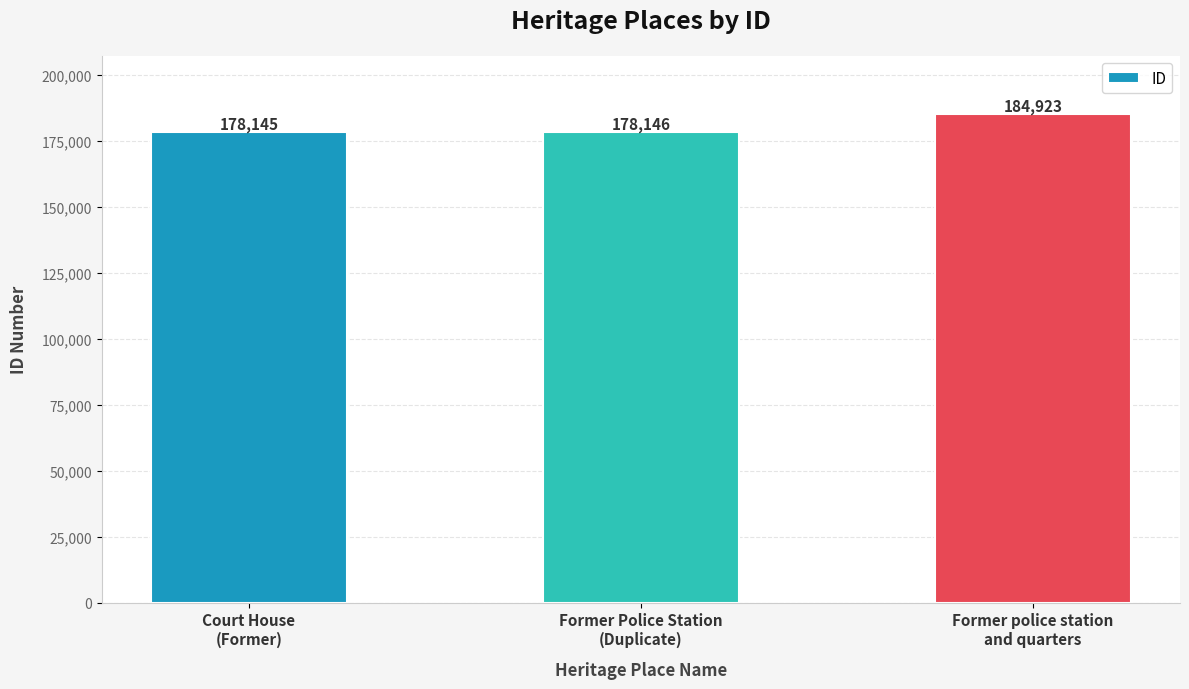

What is the label of the 1st bar from the left?

Court House
(Former)